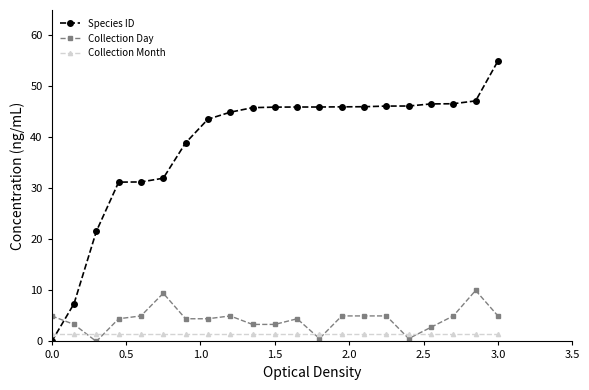

Is this an area chart (filled region under the line)?

No